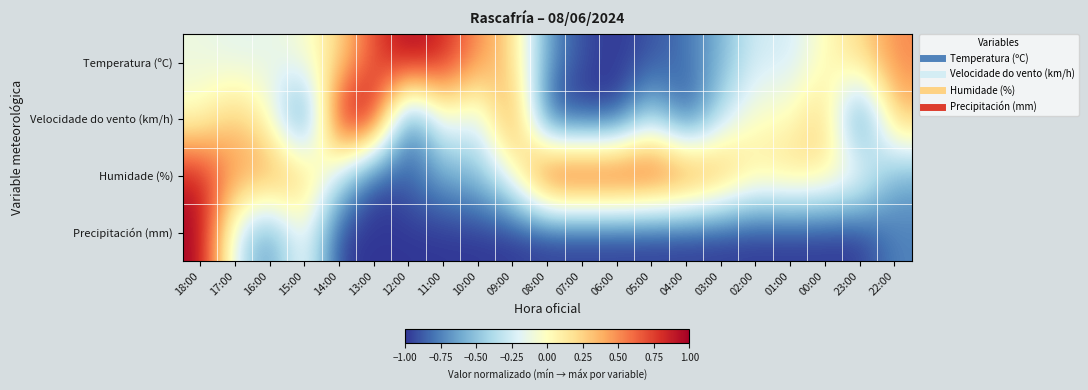

What is the total value across all series at 07:00?

-1.9